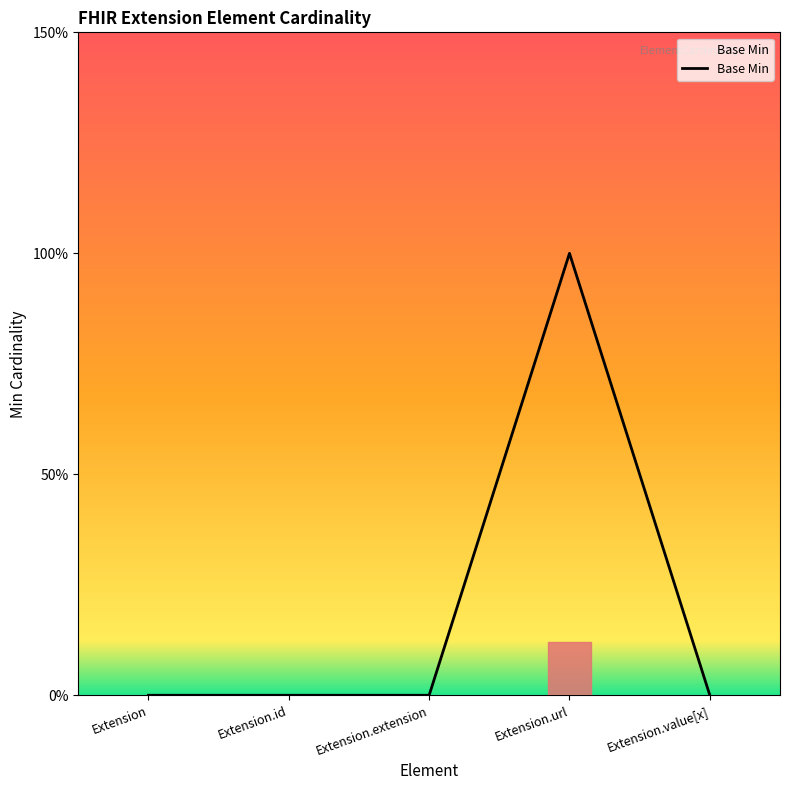

Does the chart have visible grid lines?

No